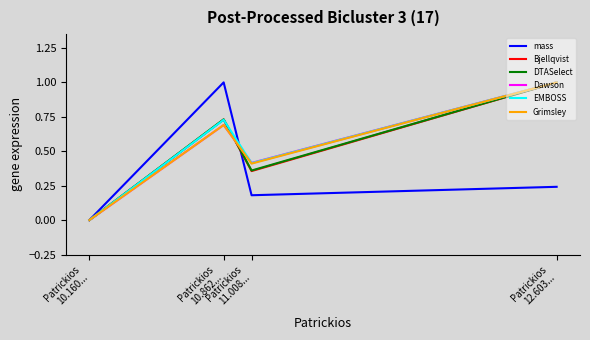

In DTASelect, how many points are lower than both neighbors (excluding endpoints)?

1